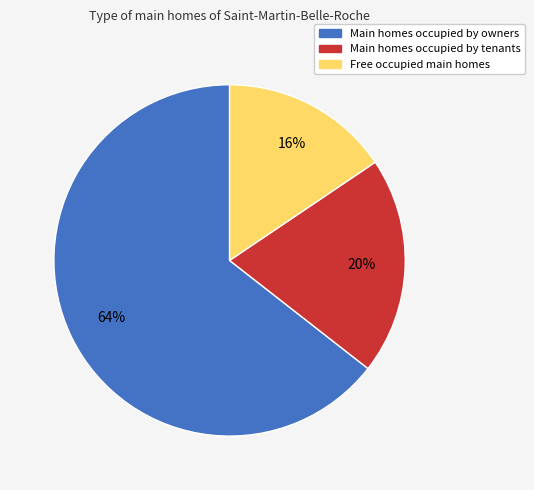

Which has a higher value, Main homes occupied by tenants or Main homes occupied by owners?

Main homes occupied by owners